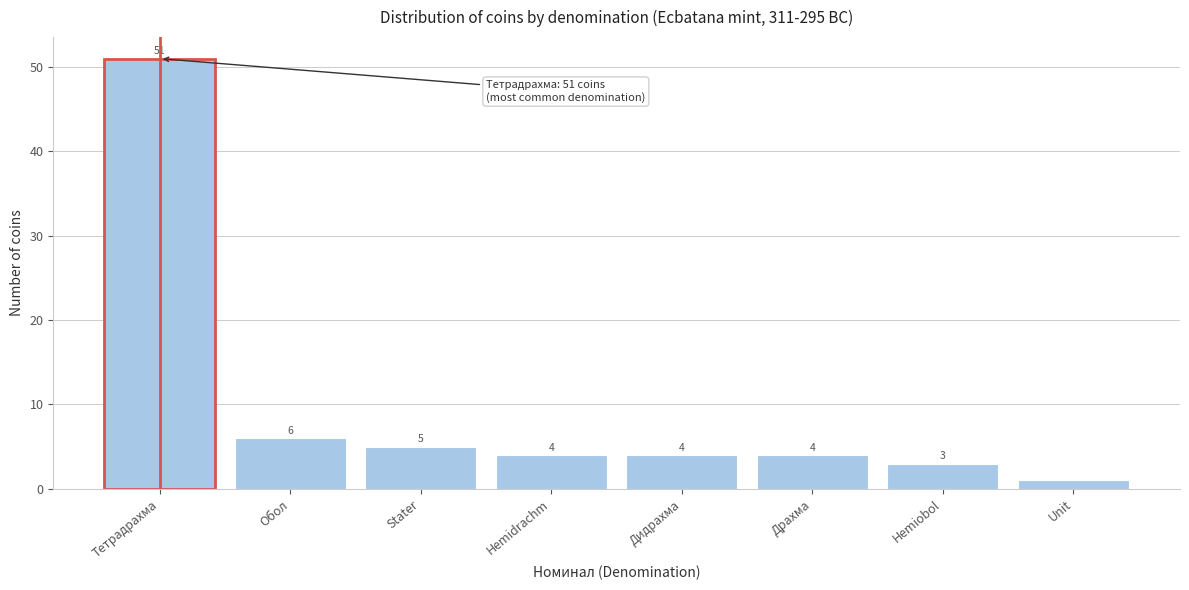

Reading left to right, what are all the values shown in this chart?

Тетрадрахма=51	Обол=6	Stater=5	Hemidrachm=4	Дидрахма=4	Драхма=4	Hemiobol=3	Unit=1